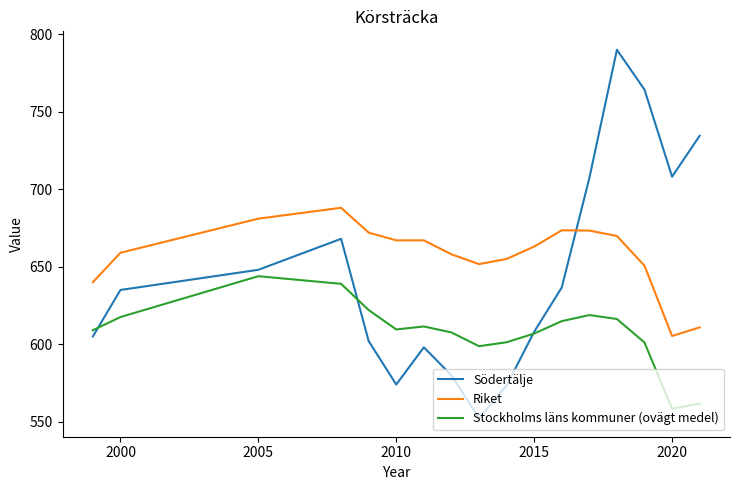

What is the maximum value for Södertälje?

789.9